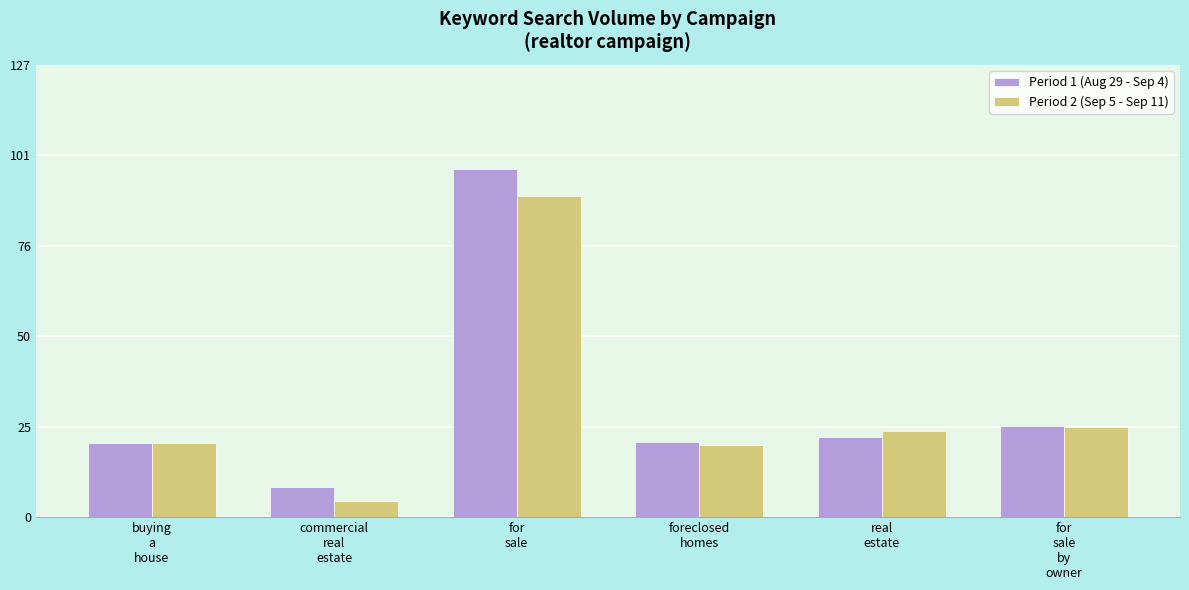

At commercial
real
estate, list the series in order from smallest to largest.

Period 2 (Sep 5 - Sep 11), Period 1 (Aug 29 - Sep 4)